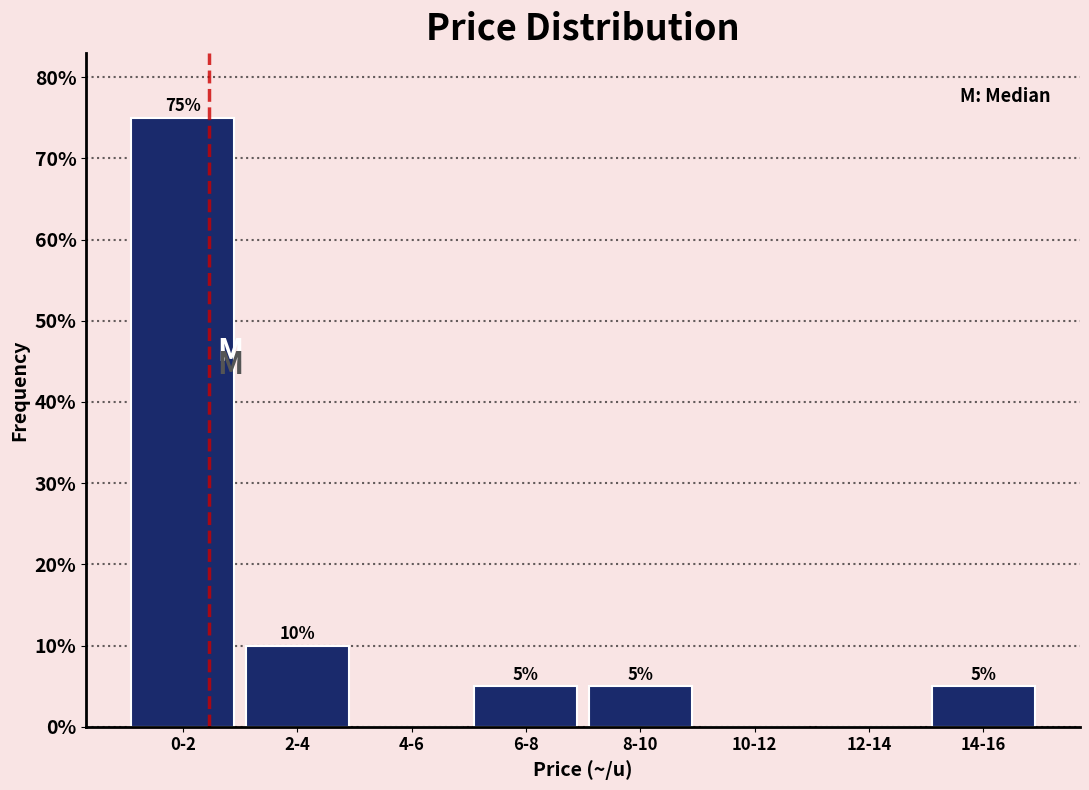

Reading left to right, what are all the values shown in this chart?

0-2=75	2-4=10	4-6=0	6-8=5	8-10=5	10-12=0	12-14=0	14-16=5